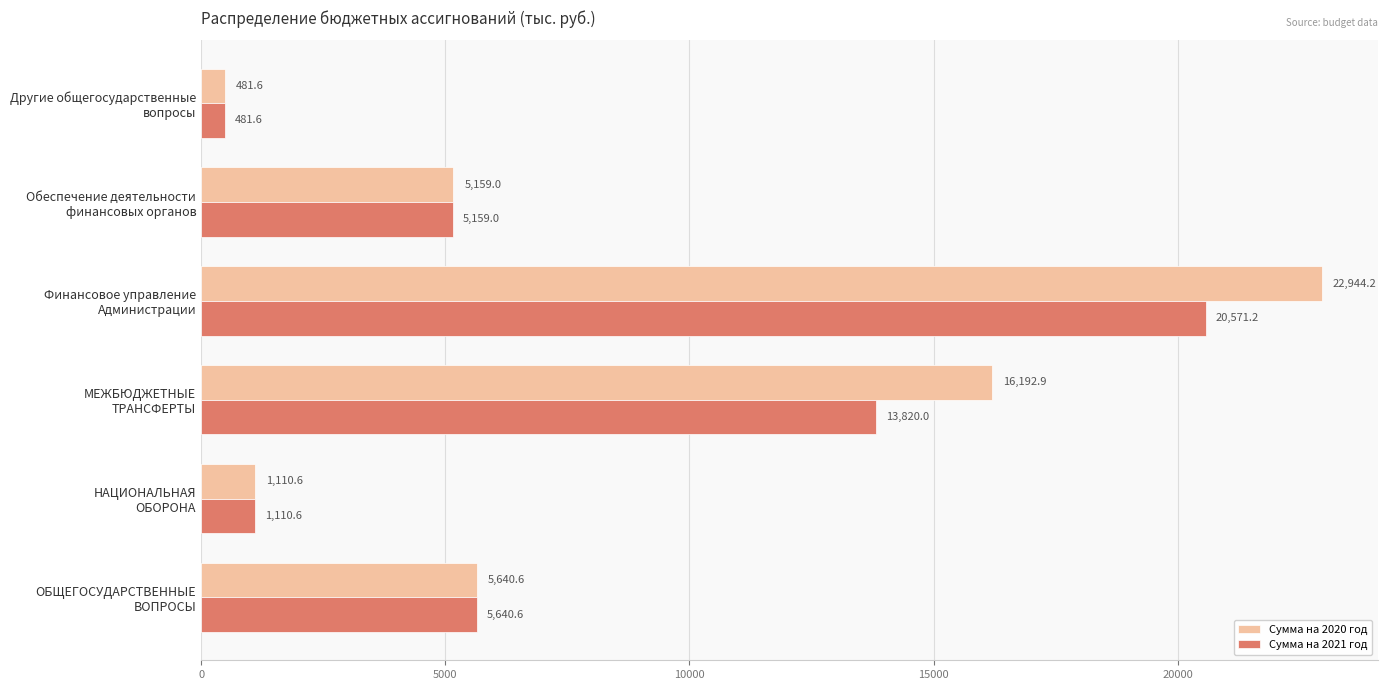

How many distinct data groups are displayed?

2